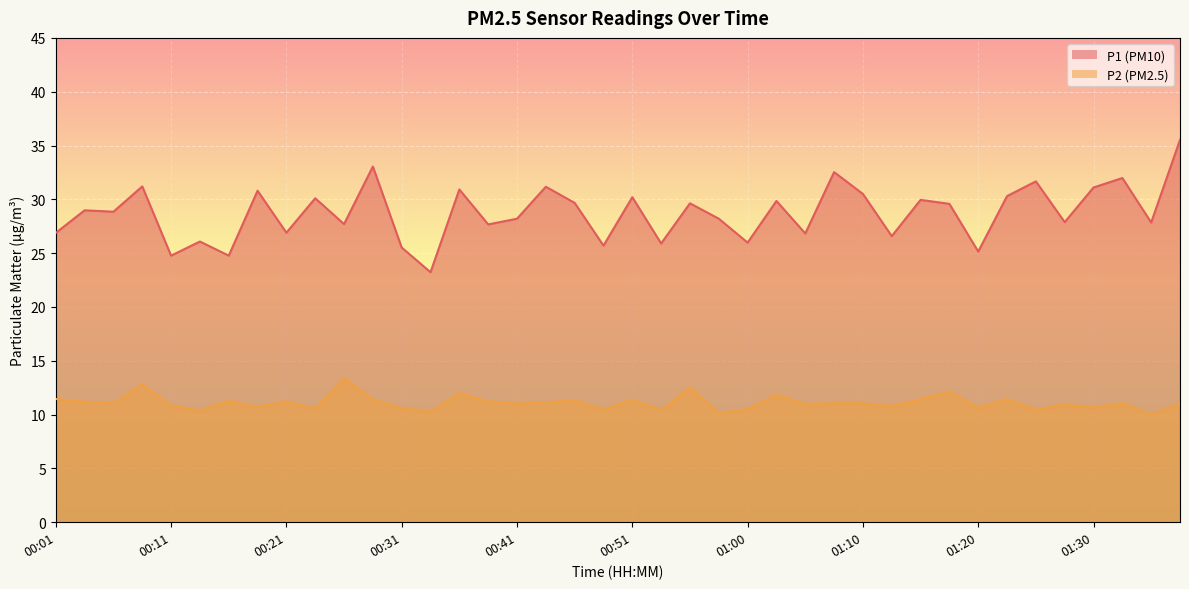

What is the label of the 7th point from the right?

01:23